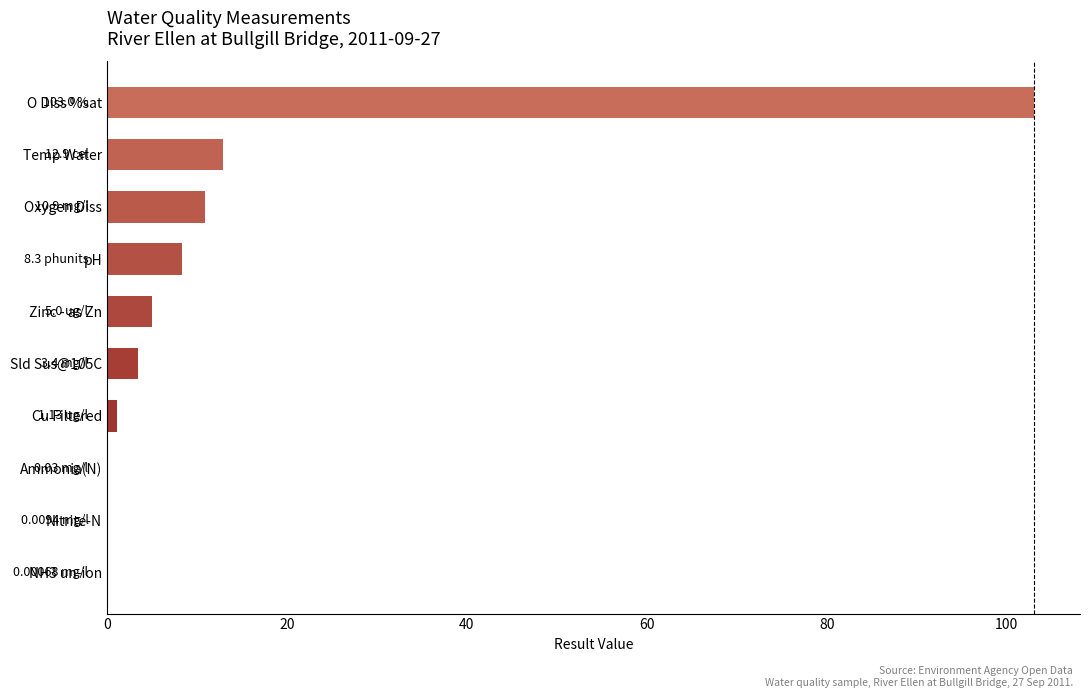

What is the sum of all values?

144.7